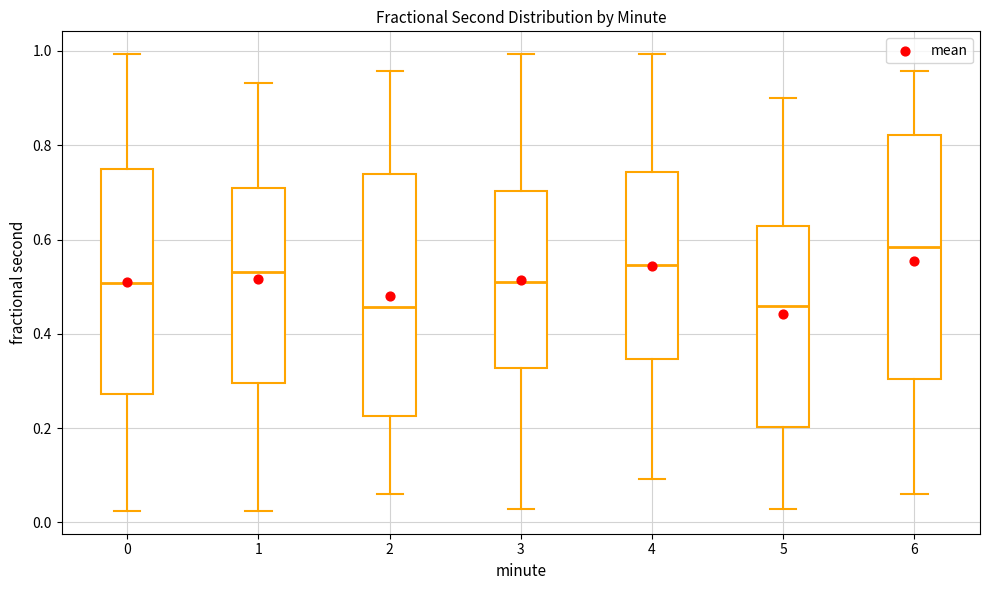

Reading left to right, transcribe this box plot: for each box, give where its median line is, the range the box spans, and where its two whiskers end, as read against the y-axis. The values are not printed on the chart, so give them approximately, as read against the axis.

0: median 0.50, box 0.28 to 0.74, whiskers 0.02 to 1.00
1: median 0.54, box 0.30 to 0.70, whiskers 0.02 to 0.94
2: median 0.46, box 0.22 to 0.74, whiskers 0.06 to 0.96
3: median 0.52, box 0.32 to 0.70, whiskers 0.02 to 1.00
4: median 0.54, box 0.34 to 0.74, whiskers 0.10 to 1.00
5: median 0.46, box 0.20 to 0.62, whiskers 0.02 to 0.90
6: median 0.58, box 0.30 to 0.82, whiskers 0.06 to 0.96